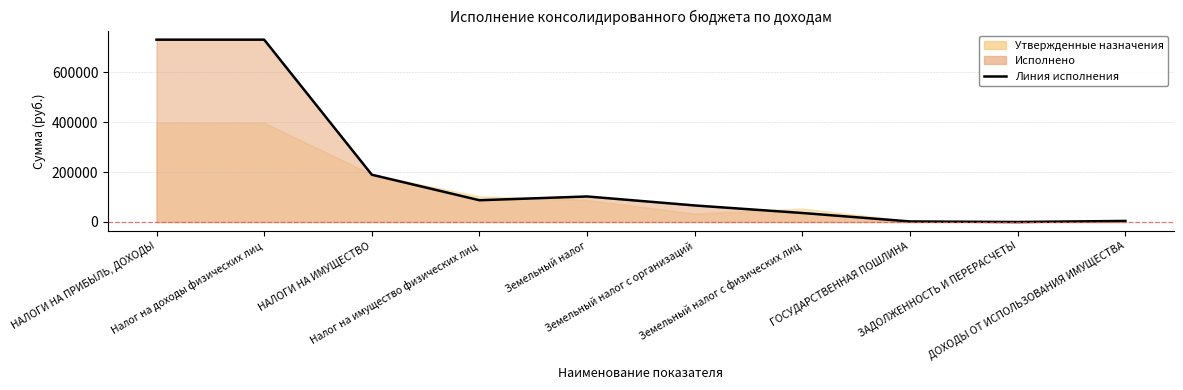

Where does the data first go above 87267?

НАЛОГИ НА ПРИБЫЛЬ, ДОХОДЫ